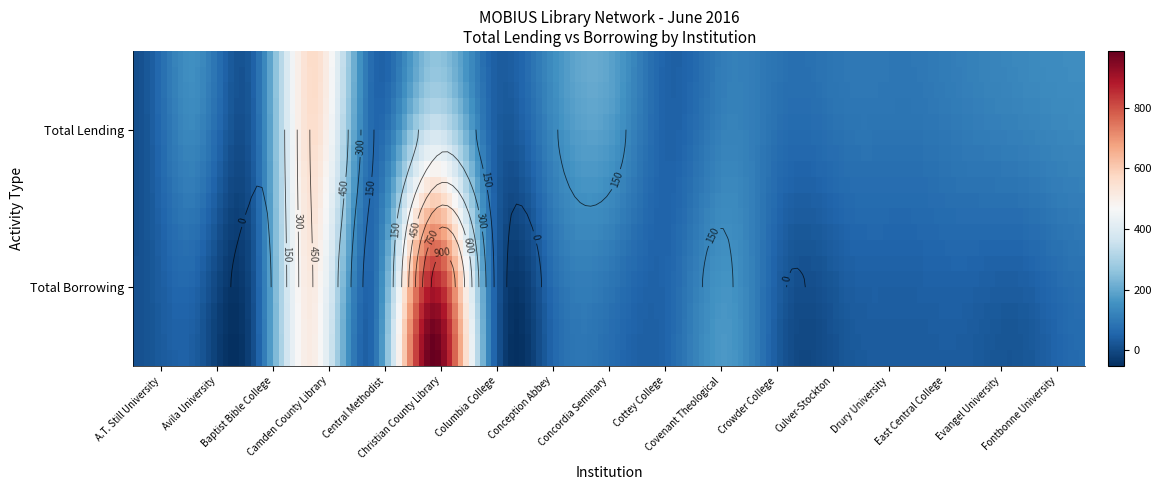

What is the average value of the Baptist Bible College series?

33